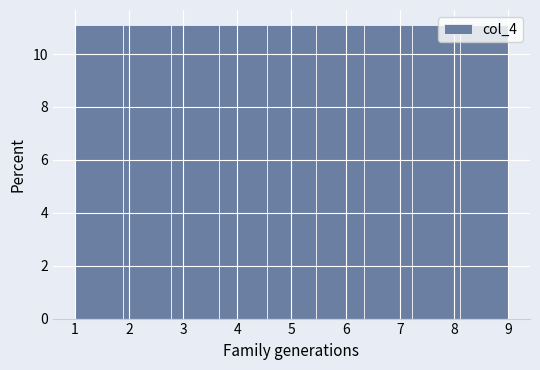

What is the height of the bar covering 1.0 to 1.9 on the x-axis? Neither the bar edges nor the heights are printed on the chart, so give them approximately, as read against the axes.

11.2